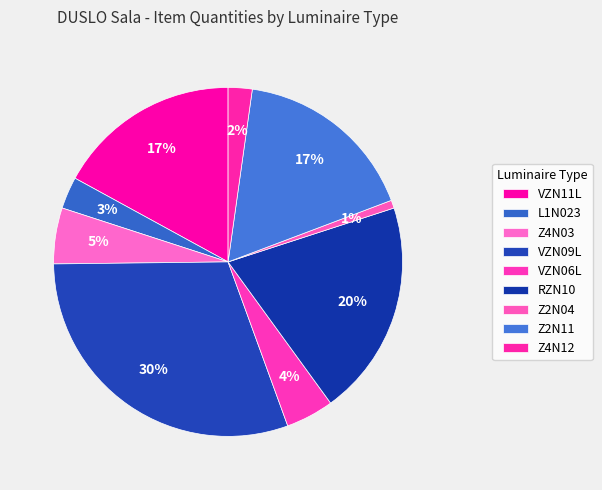

Does VZN11L account for over 50% of the chart?

No